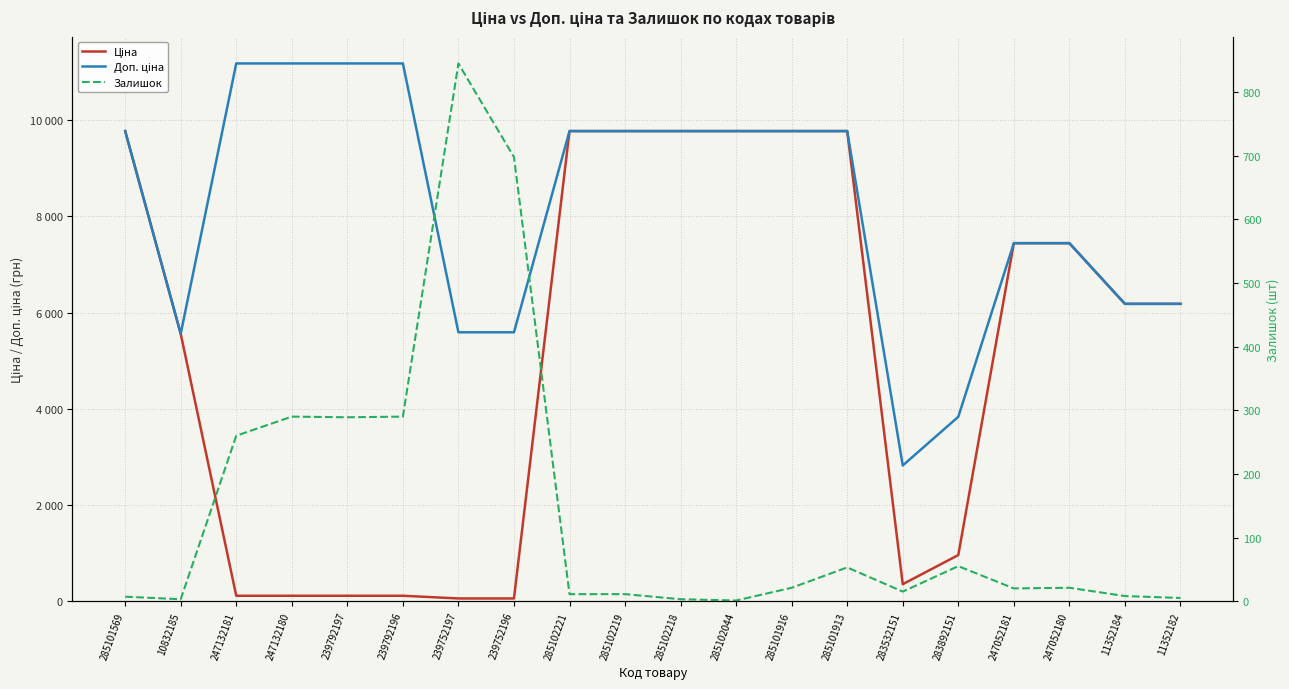

Which series has the largest total across all categories?

Доп. ціна